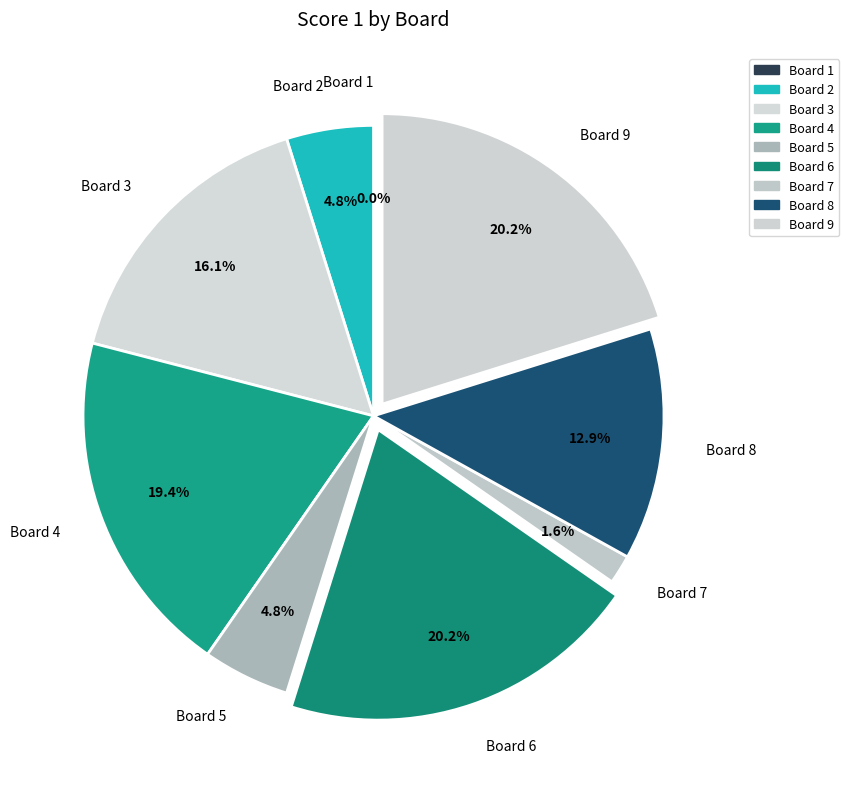

To the nearest percent, what is the difference between the largest and smallest slice percentages?

20%